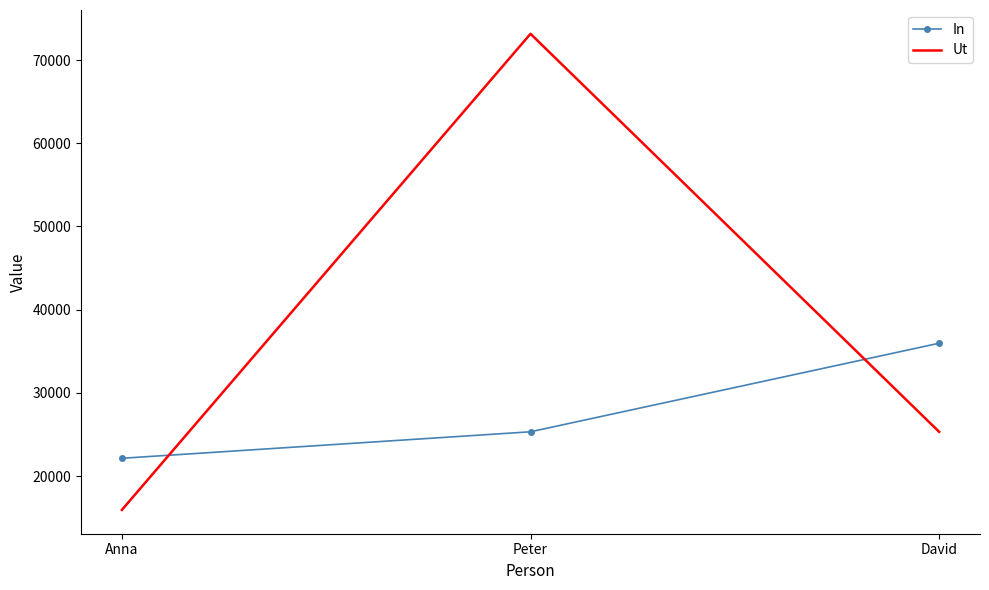

What is the maximum value shown in the chart?

73149